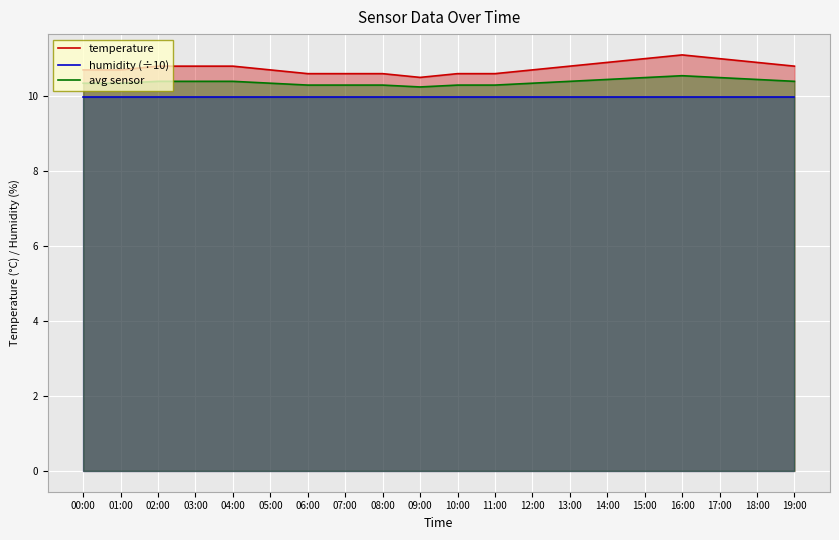

What is the sum of the avg sensor values at 09:00 and 17:00?

20.7